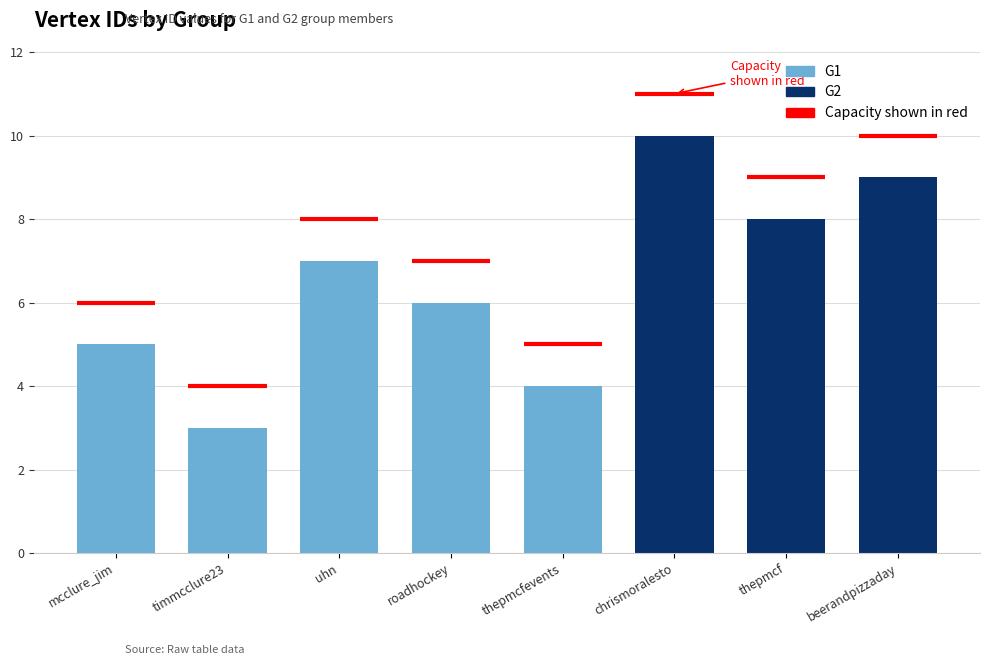

How many bars are there in total?

8